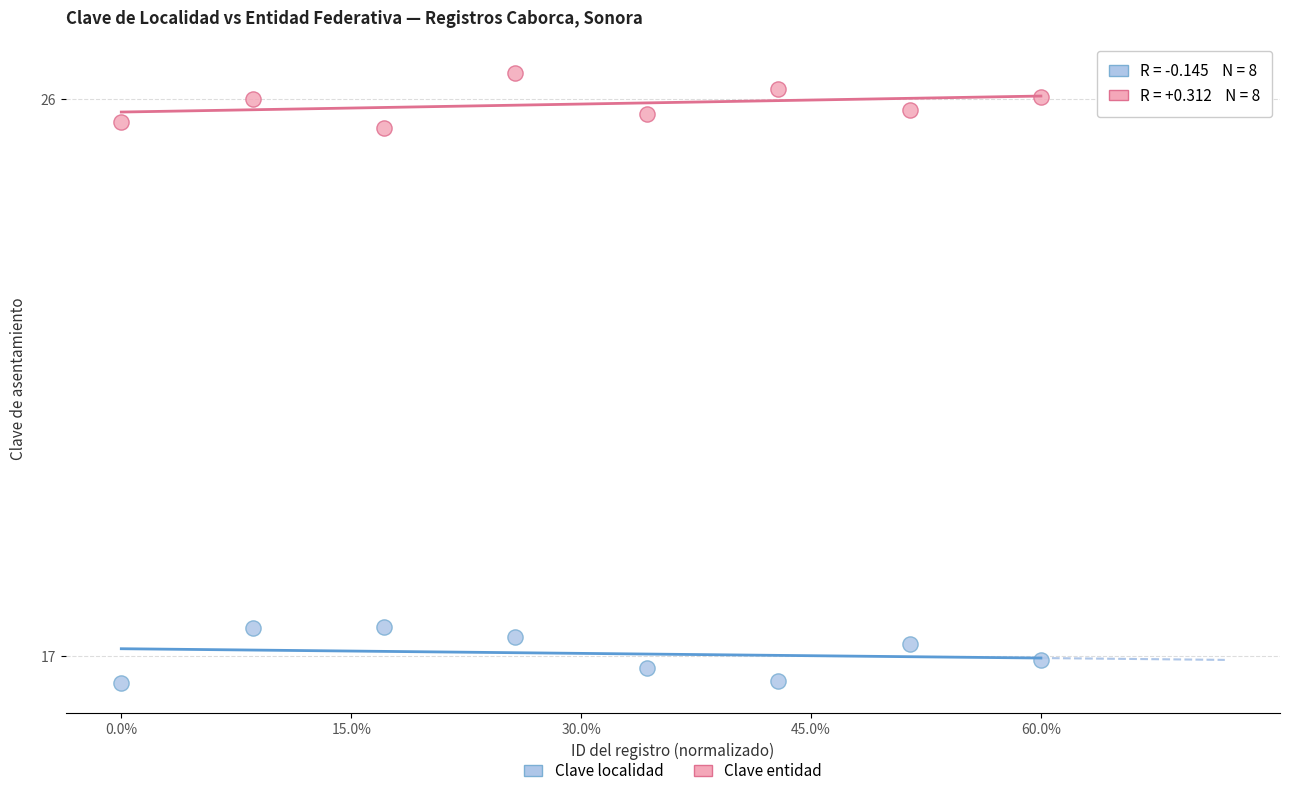

Which series contains the highest Y value?

Clave entidad